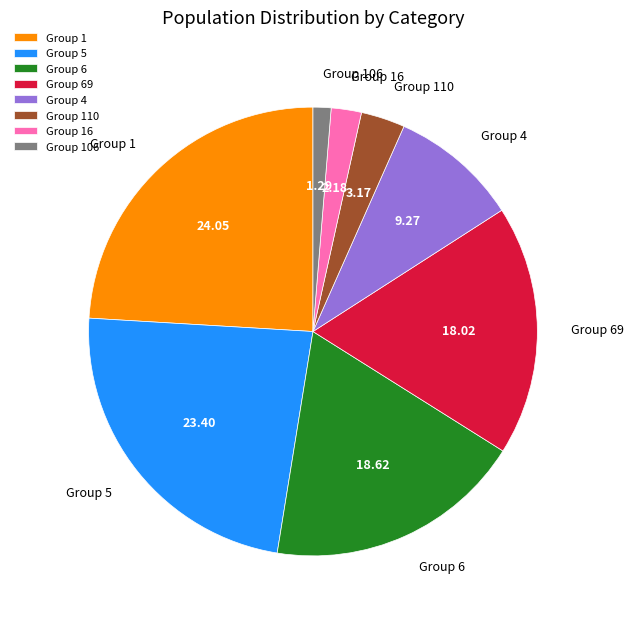

Is the sum of Group 1 and Group 6 greater than half?

No